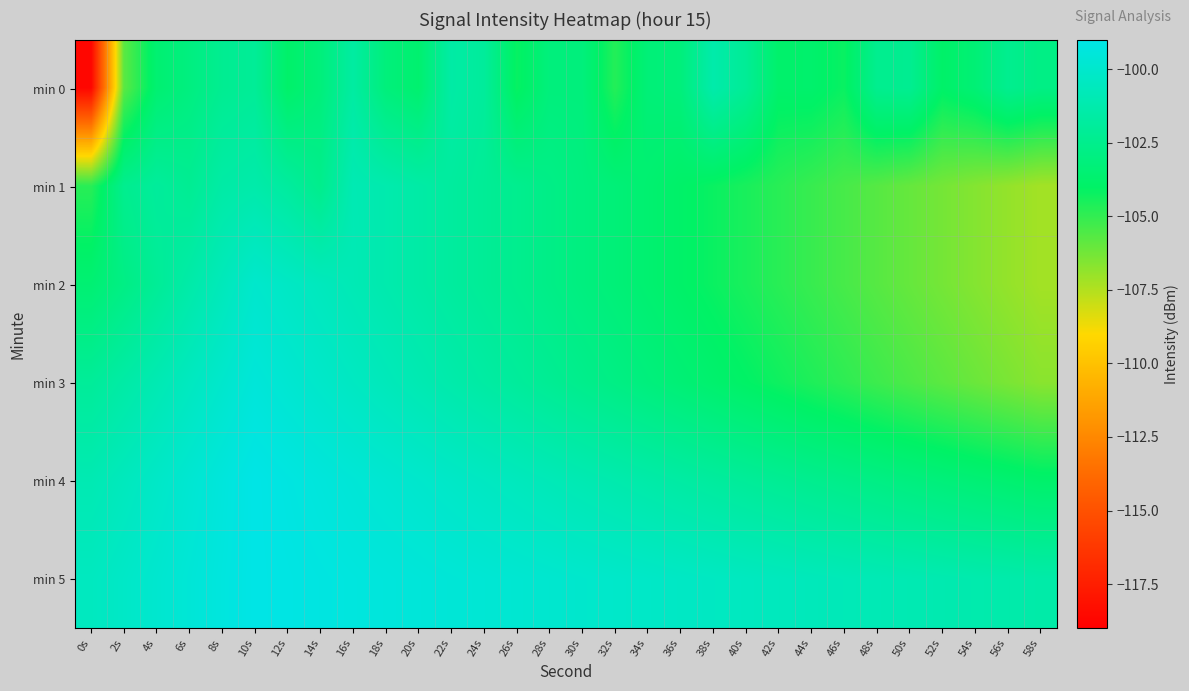

Reading left to right, what are all the values shown in this chart?

min 0: 0s=-118.7	2s=-105.8	4s=-103.6	6s=-103.0	8s=-102.3	10s=-102.1	12s=-103.9	14s=-103.2	16s=-101.7	18s=-103.2	20s=-103.7	22s=-101.5	24s=-101.9	26s=-104.2	28s=-103.1	30s=-103.1	32s=-104.7	34s=-103.3	36s=-103.2	38s=-101.3	40s=-102.1	42s=-103.8	44s=-103.8	46s=-104.2	48s=-102.4	50s=-102.3	52s=-103.9	54s=-103.4	56s=-102.4	58s=-102.8
min 1: 0s=-104.8	2s=-102.4	4s=-101.9	6s=-102.2	8s=-101.5	10s=-101.3	12s=-101.8	14s=-102.5	16s=-101.0	18s=-101.2	20s=-101.5	22s=-101.8	24s=-102.1	26s=-102.4	28s=-102.7	30s=-103.0	32s=-103.3	34s=-103.6	36s=-103.9	38s=-104.2	40s=-104.5	42s=-104.8	44s=-105.1	46s=-105.4	48s=-105.7	50s=-106.0	52s=-106.3	54s=-106.6	56s=-106.9	58s=-107.2
min 2: 0s=-103.5	2s=-102.8	4s=-102.1	6s=-101.4	8s=-100.7	10s=-100.0	12s=-100.3	14s=-100.6	16s=-100.9	18s=-101.2	20s=-101.5	22s=-101.8	24s=-102.1	26s=-102.4	28s=-102.7	30s=-103.0	32s=-103.3	34s=-103.6	36s=-103.9	38s=-104.2	40s=-104.5	42s=-104.8	44s=-105.1	46s=-105.4	48s=-105.7	50s=-106.0	52s=-106.3	54s=-106.6	56s=-106.9	58s=-107.2
min 3: 0s=-102.0	2s=-101.5	4s=-101.0	6s=-100.5	8s=-100.0	10s=-99.5	12s=-99.8	14s=-100.1	16s=-100.4	18s=-100.7	20s=-101.0	22s=-101.3	24s=-101.6	26s=-101.9	28s=-102.2	30s=-102.5	32s=-102.8	34s=-103.1	36s=-103.4	38s=-103.7	40s=-104.0	42s=-104.3	44s=-104.6	46s=-104.9	48s=-105.2	50s=-105.5	52s=-105.8	54s=-106.1	56s=-106.4	58s=-106.7
min 4: 0s=-101.0	2s=-100.6	4s=-100.2	6s=-99.8	8s=-99.4	10s=-99.0	12s=-99.2	14s=-99.4	16s=-99.6	18s=-99.8	20s=-100.0	22s=-100.2	24s=-100.4	26s=-100.6	28s=-100.8	30s=-101.0	32s=-101.2	34s=-101.4	36s=-101.6	38s=-101.8	40s=-102.0	42s=-102.2	44s=-102.4	46s=-102.6	48s=-102.8	50s=-103.0	52s=-103.2	54s=-103.4	56s=-103.6	58s=-103.8
min 5: 0s=-100.5	2s=-100.2	4s=-99.9	6s=-99.6	8s=-99.3	10s=-99.0	12s=-99.1	14s=-99.2	16s=-99.3	18s=-99.4	20s=-99.5	22s=-99.6	24s=-99.7	26s=-99.8	28s=-99.9	30s=-100.0	32s=-100.1	34s=-100.2	36s=-100.3	38s=-100.4	40s=-100.5	42s=-100.6	44s=-100.7	46s=-100.8	48s=-100.9	50s=-101.0	52s=-101.1	54s=-101.2	56s=-101.3	58s=-101.4